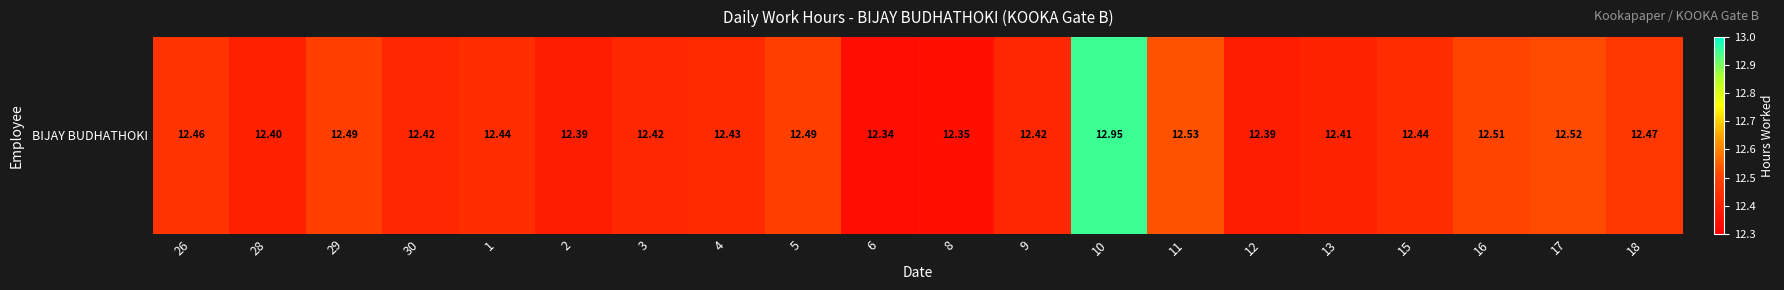

Between 2 and 28, which is larger?

28